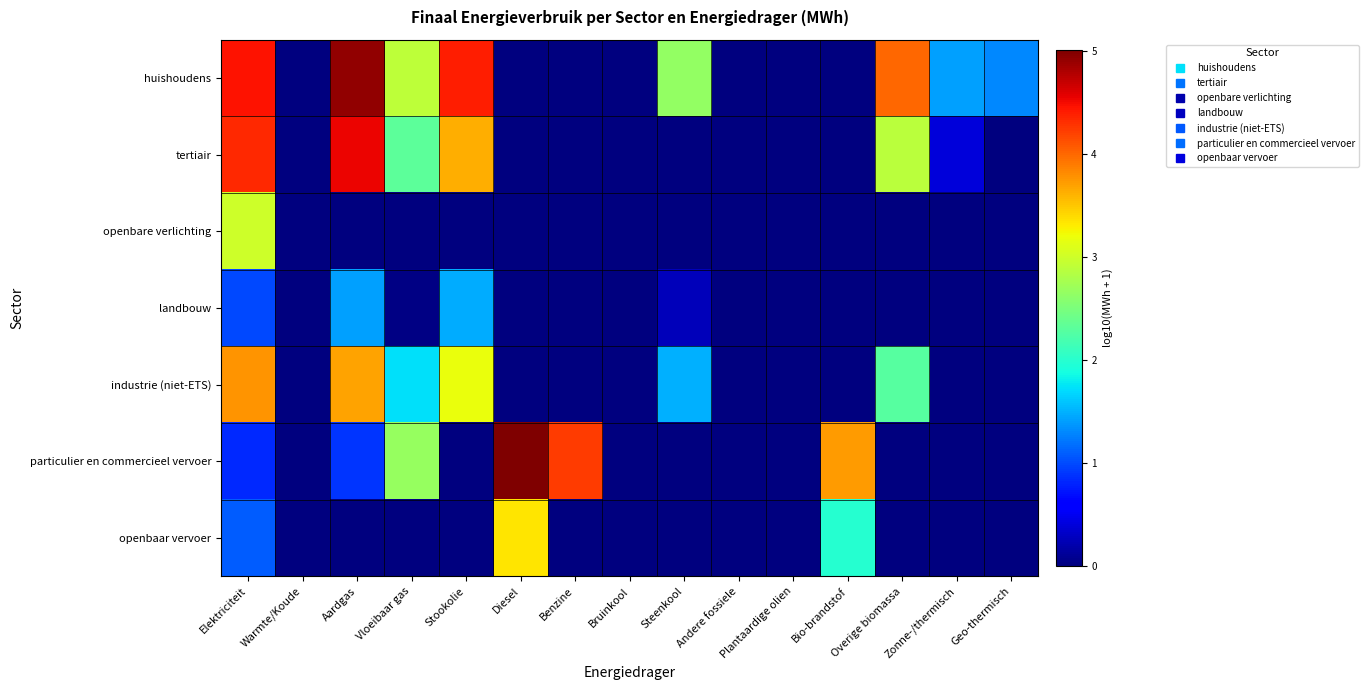

What is the total value across all series at Aardgas?

15.4